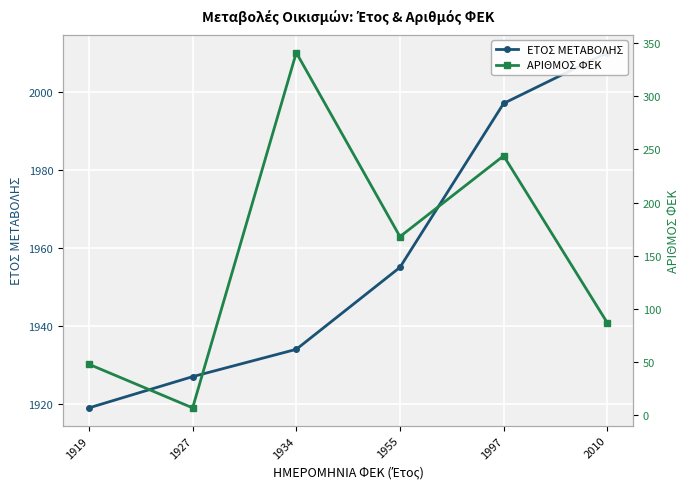

How many lines are shown in the chart?

2